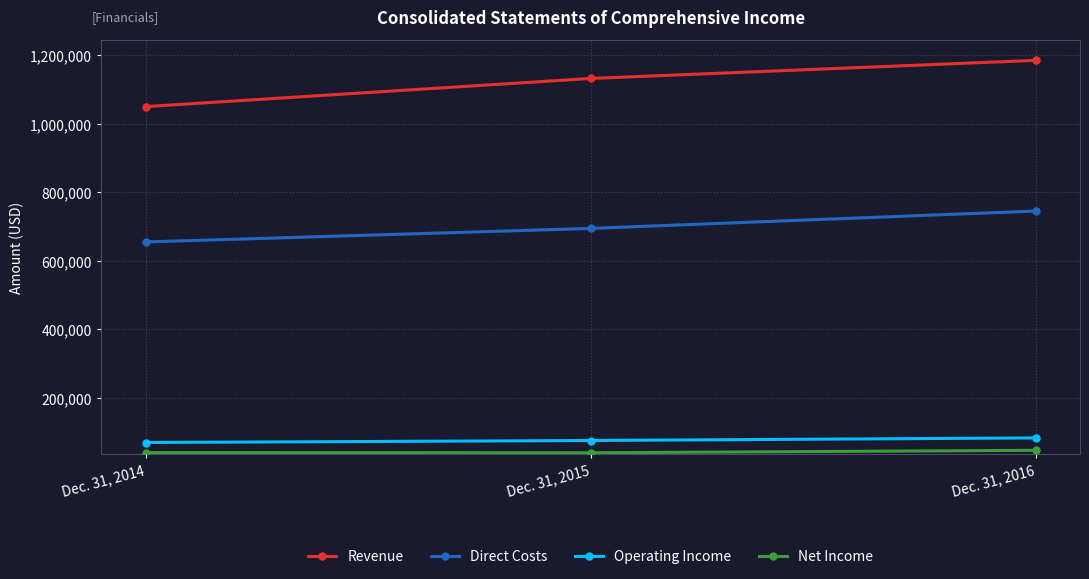

The Operating Income series shows 75231 at Dec. 31, 2015. True or false?

True